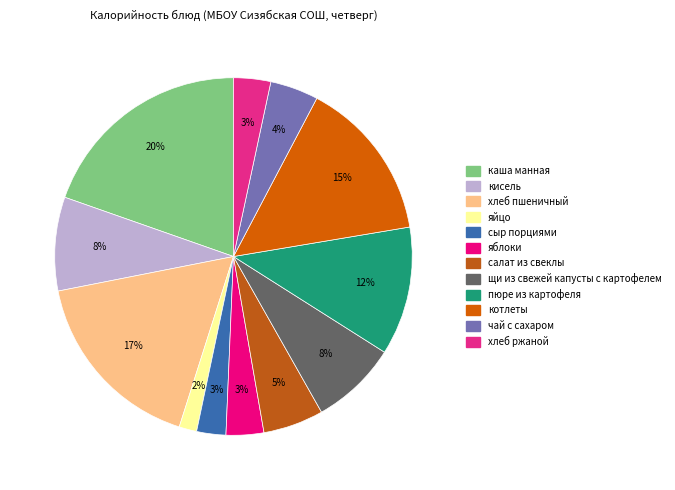

Which has a higher value, чай с сахаром or пюре из картофеля?

пюре из картофеля